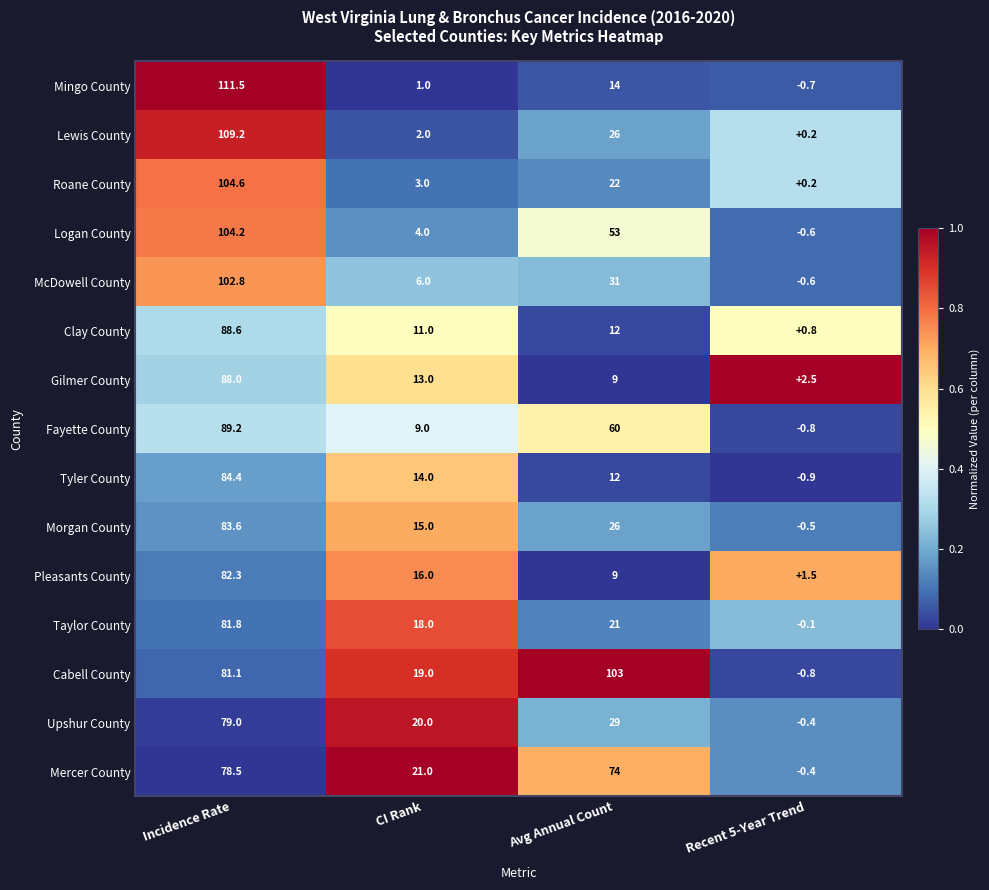

True or false: Upshur County has a value of 79.0 at Incidence Rate.

True